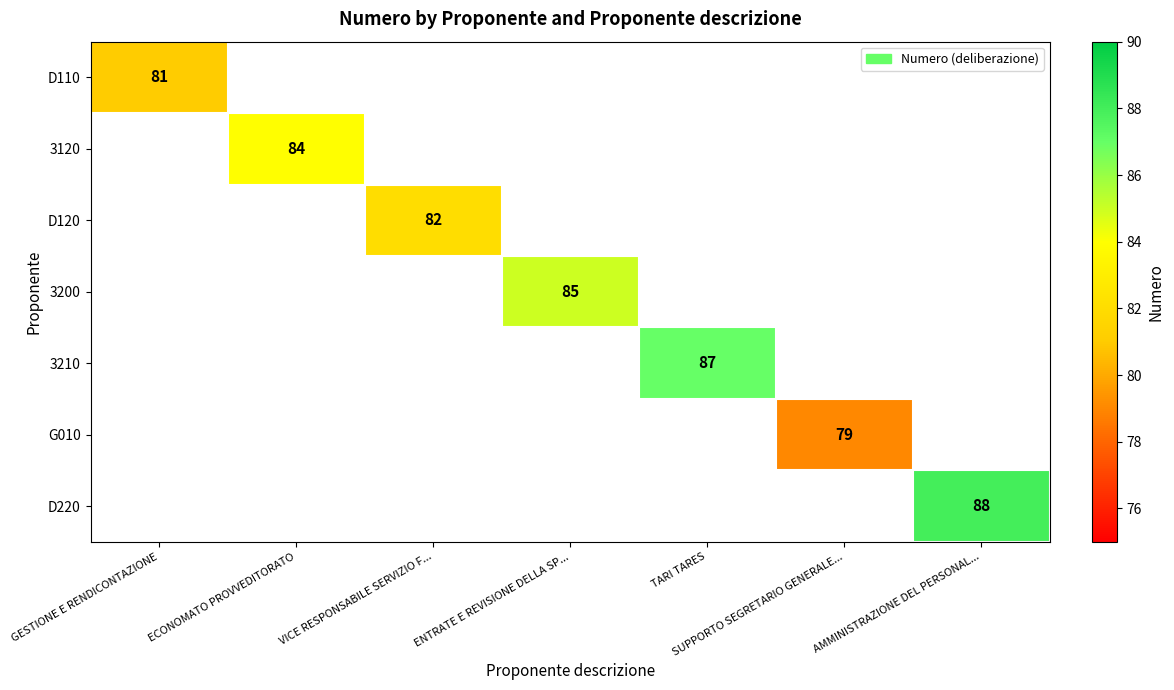

True or false: D120 has a value of 32 at VICE RESPONSABILE SERVIZIO F....

False